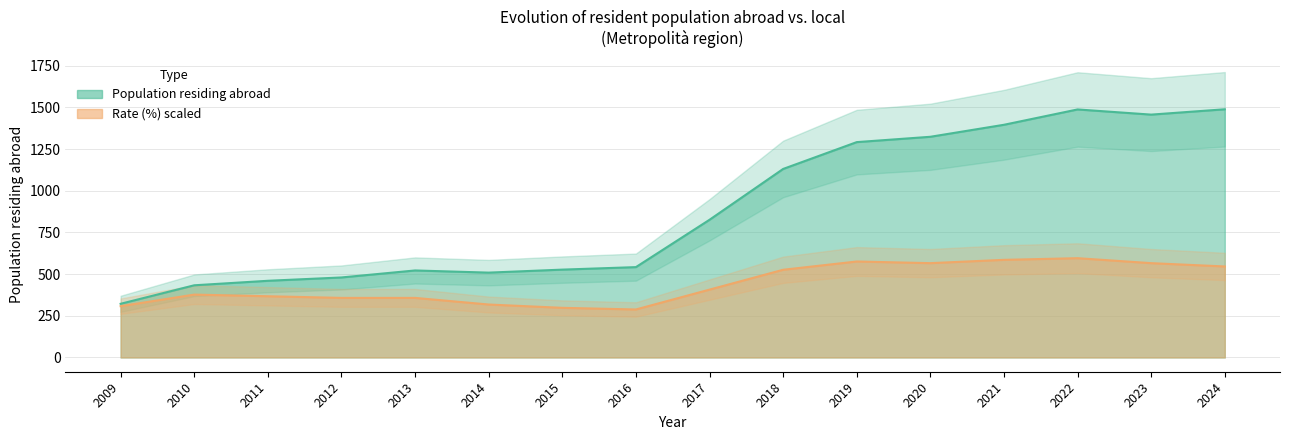

Which series has the largest range (max minus min)?

Population residing abroad